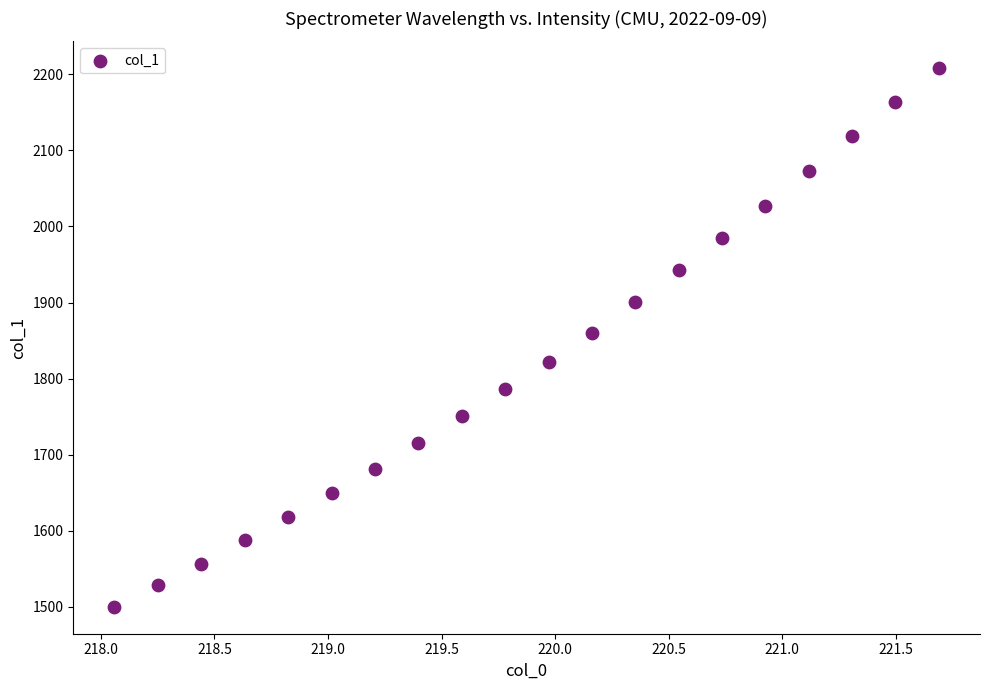

What is the range of X values (max minus min)?

3.6